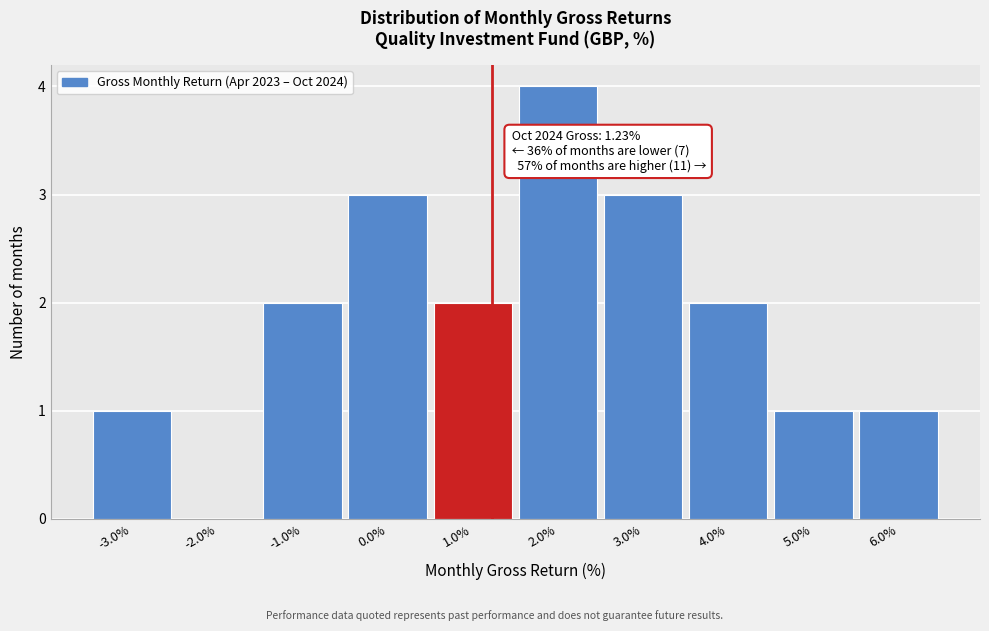

Over which range of the x-axis is the bar tallest?

1.5 to 2.5